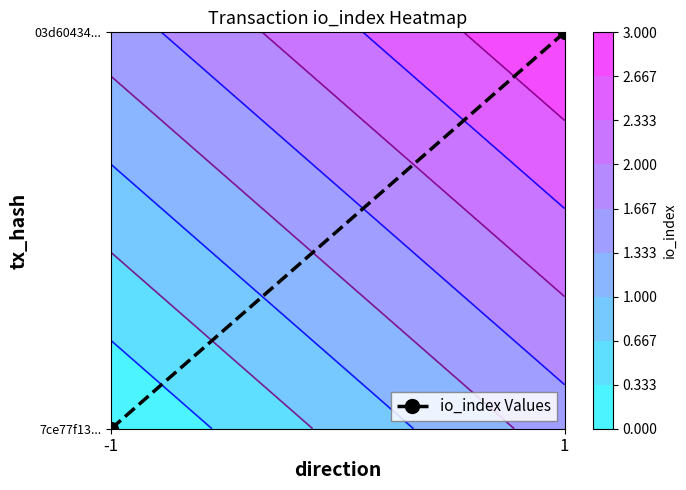

At which label is the value closest to 0?

-1